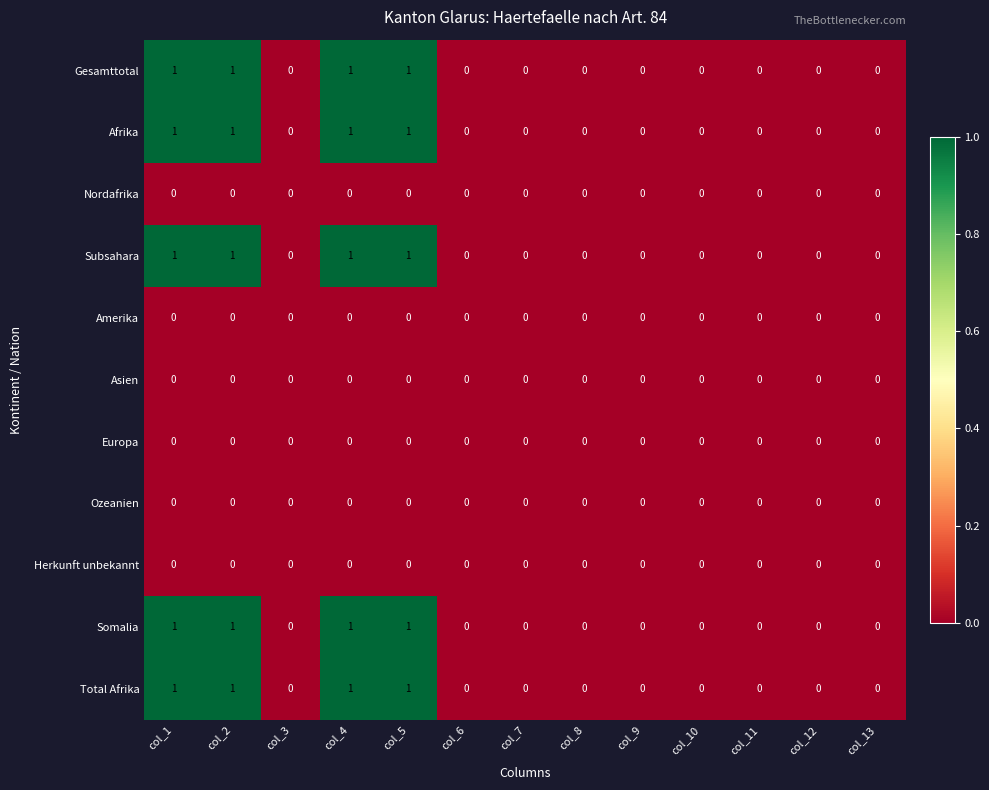

What is the sum of all Total Afrika values?

4